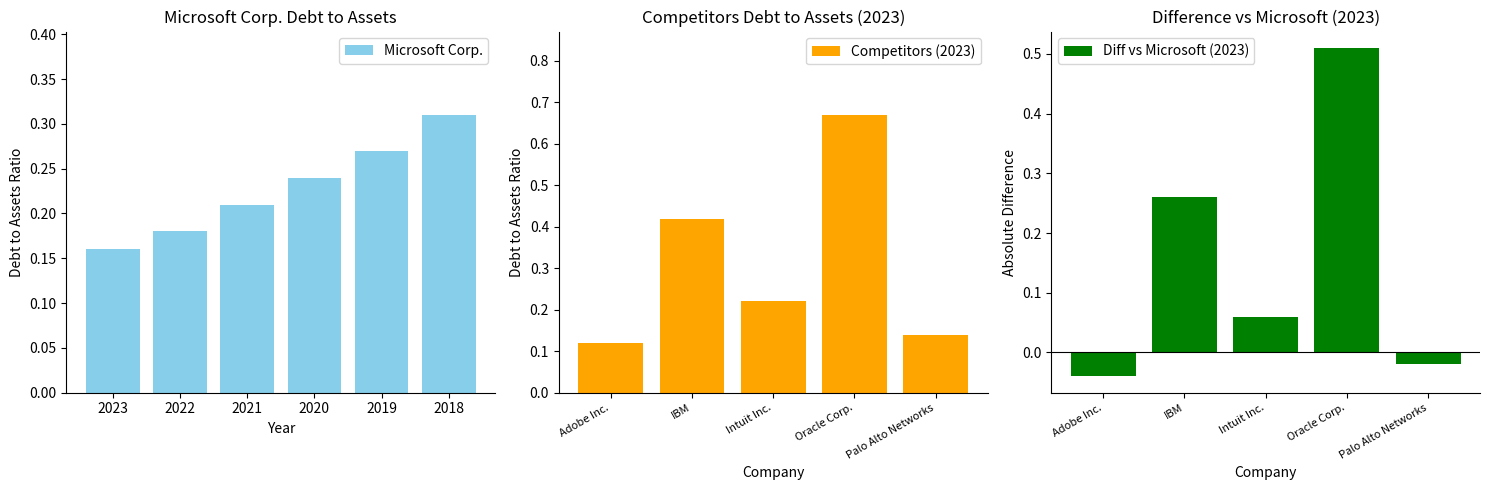

The Oracle Corp. series shows 0.9 at 2023. True or false?

False